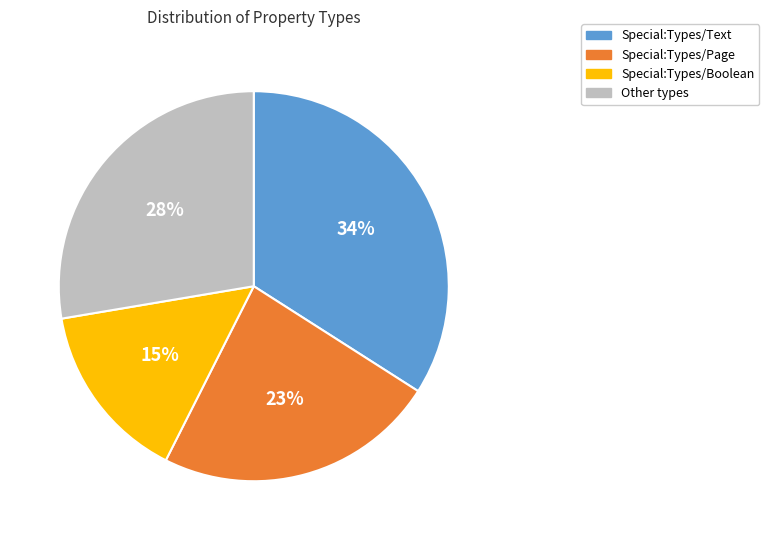

How many slices are in this pie chart?

4